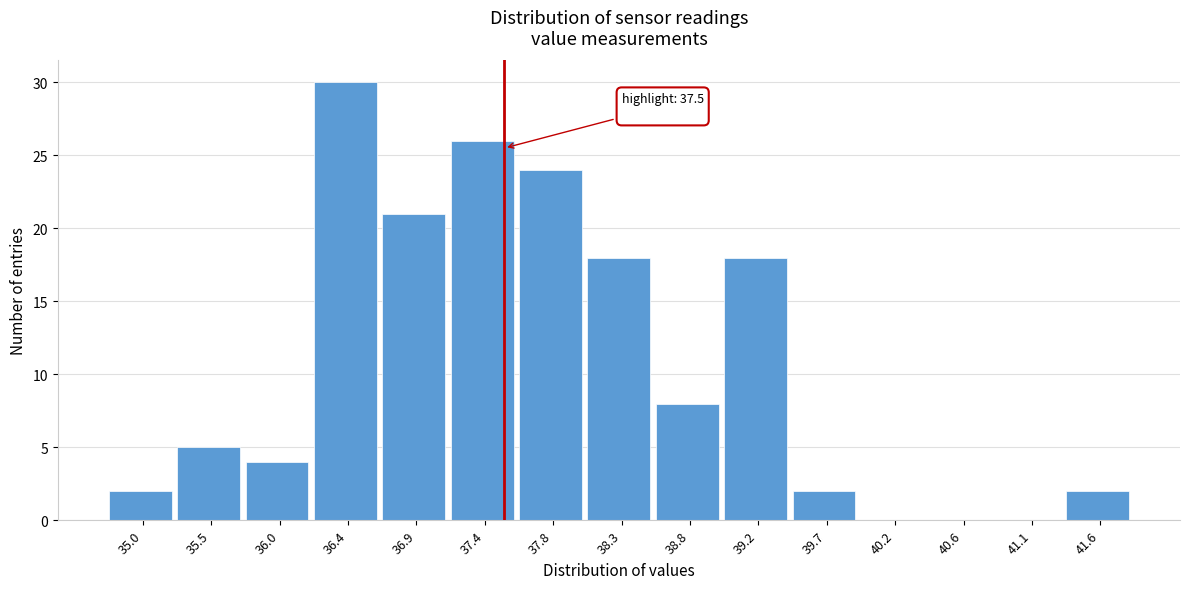

Which range on the x-axis has the tallest bar?

36.20 to 36.65